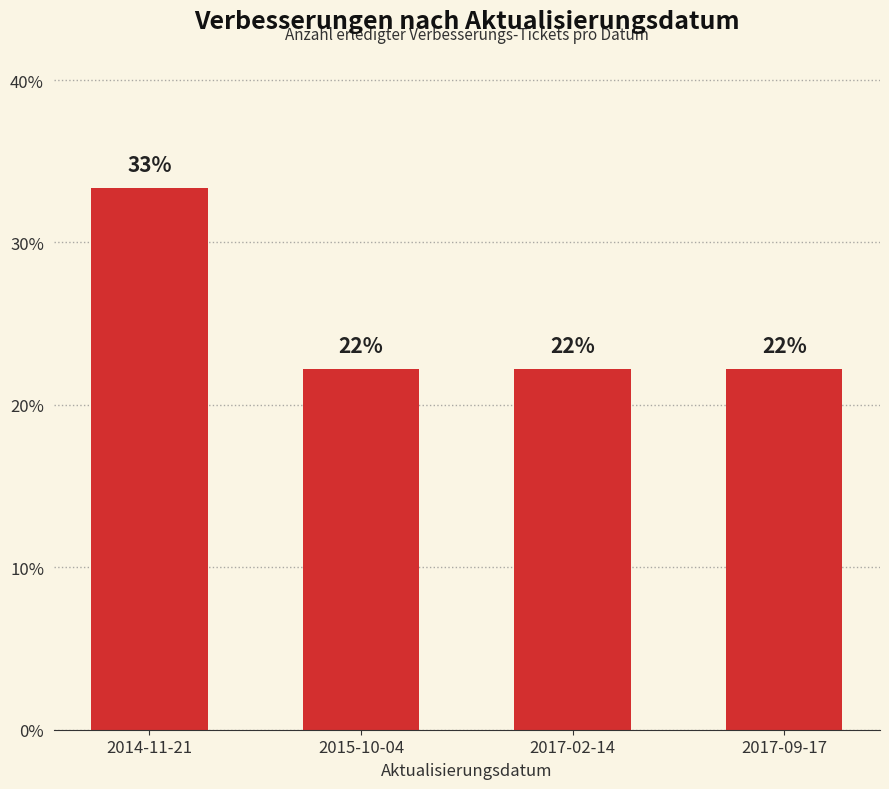

What is the ratio of the value at 2017-09-17 to the value at 2017-02-14?

1.0